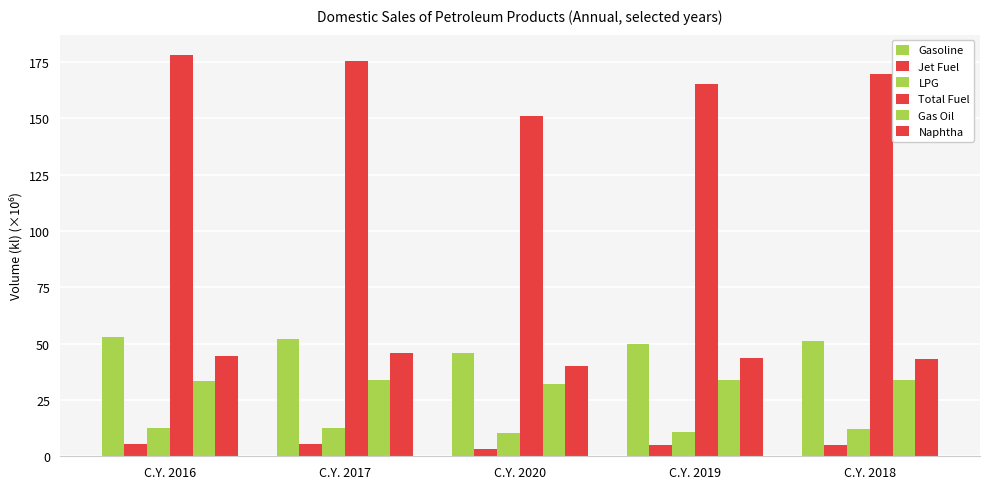

What is the difference between the highest and lowest values at C.Y. 2020?

148.0